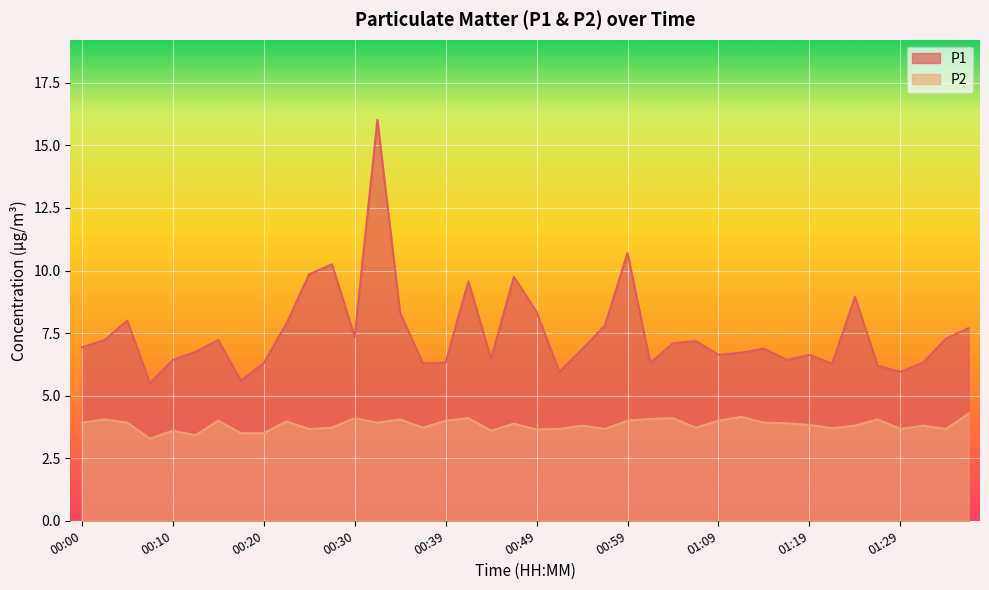

How many interior local valleys does the P1 series have?

11